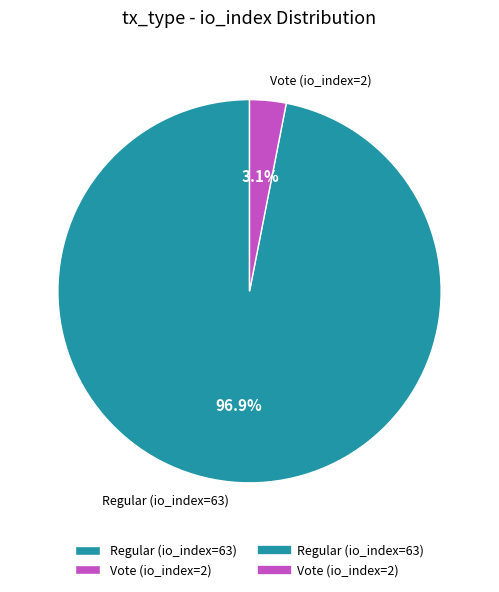

What percentage do Regular (io_index=63) and Vote (io_index=2) together represent?

100.0%